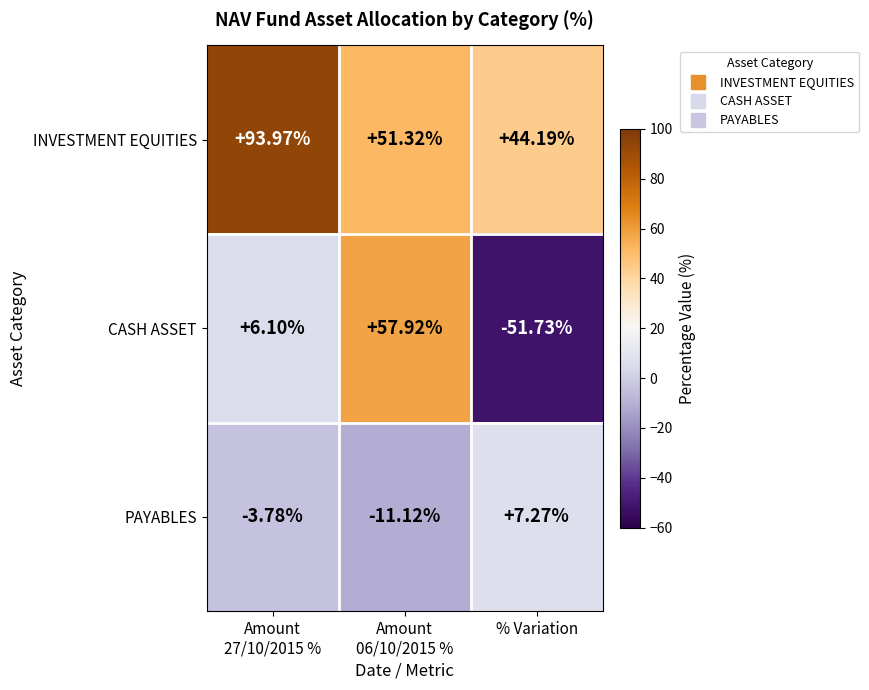

List the series in order of their peak value, lowest first.

PAYABLES, CASH ASSET, INVESTMENT EQUITIES